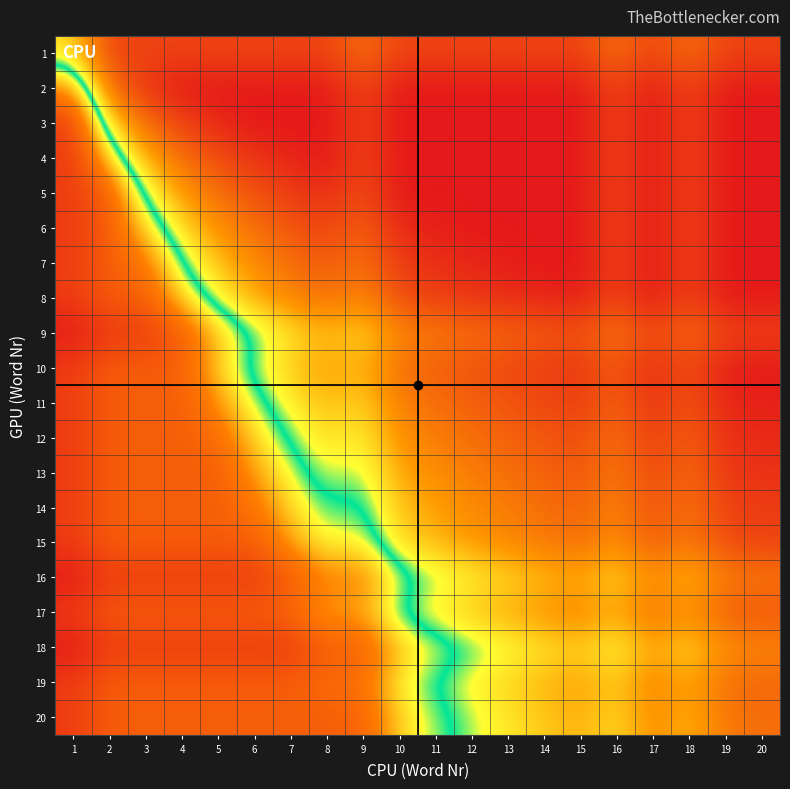

Which category has the highest value across all series?

1